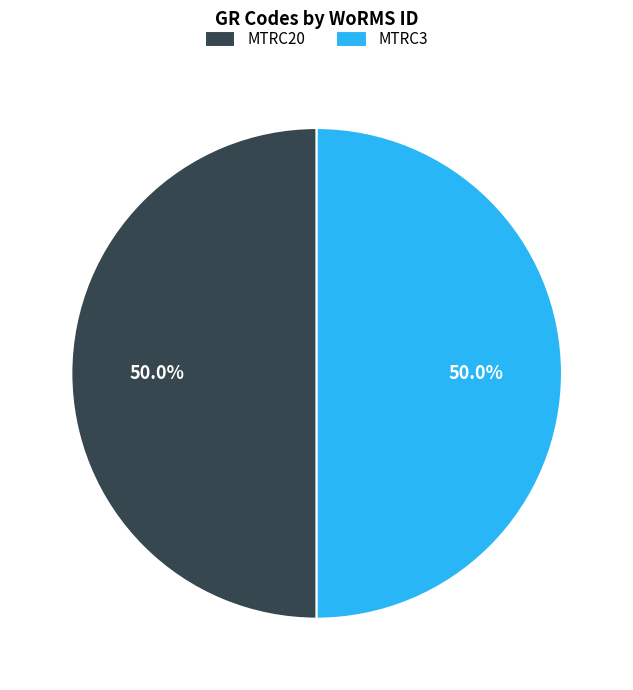

How many segments does this pie chart have?

2